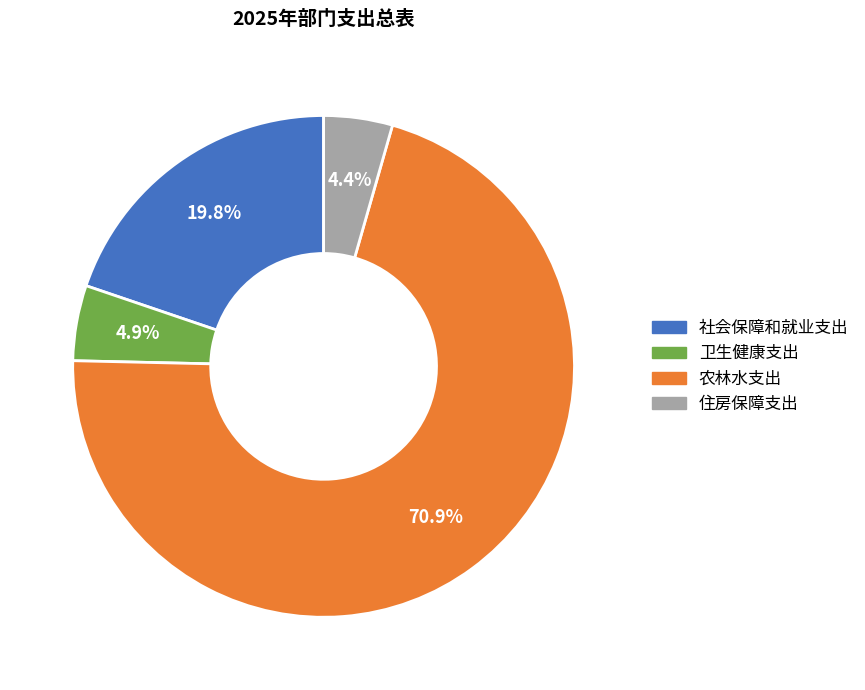

To the nearest percent, what percentage of the pie is 农林水支出?

71%